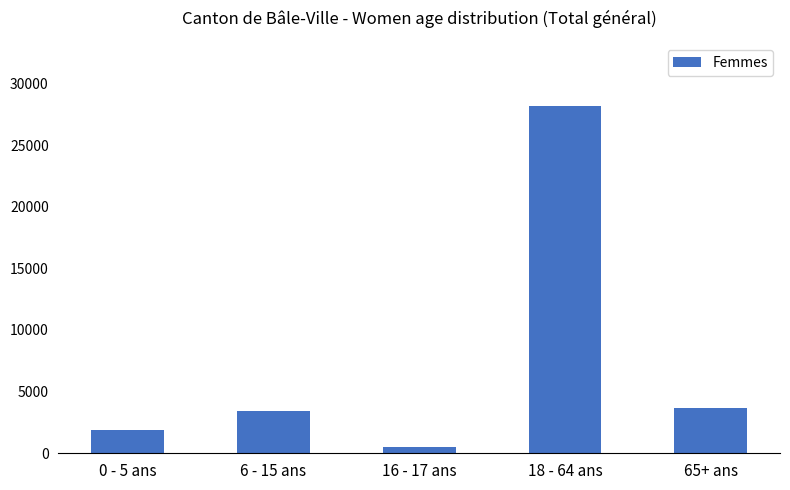

What is the label of the 5th bar from the right?

0 - 5 ans